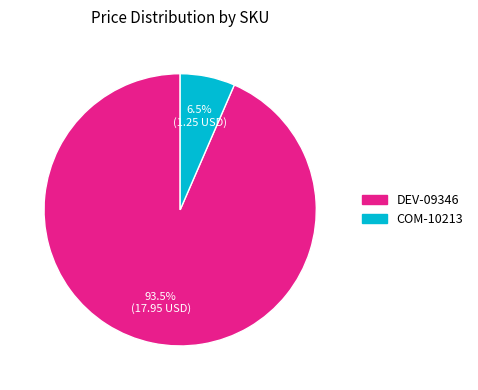

Which category has the smallest portion of the pie?

COM-10213